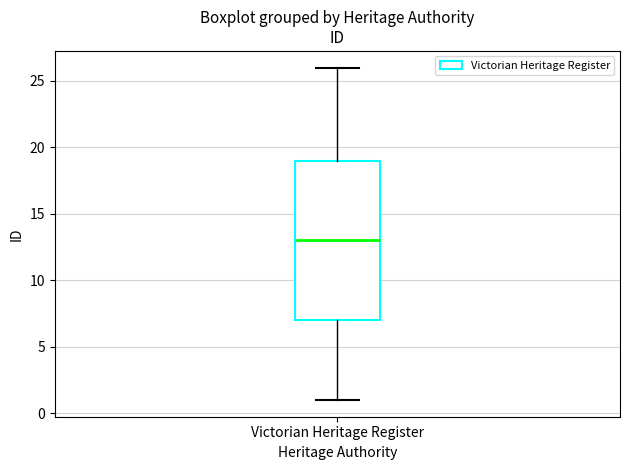

Read this box plot against the y-axis: the position of the median line, the range covered by the box, and the ends of both whiskers. The values are not printed on the chart, so give them approximately, as read against the axis.

median 13, box 7 to 19, whiskers 1 to 26